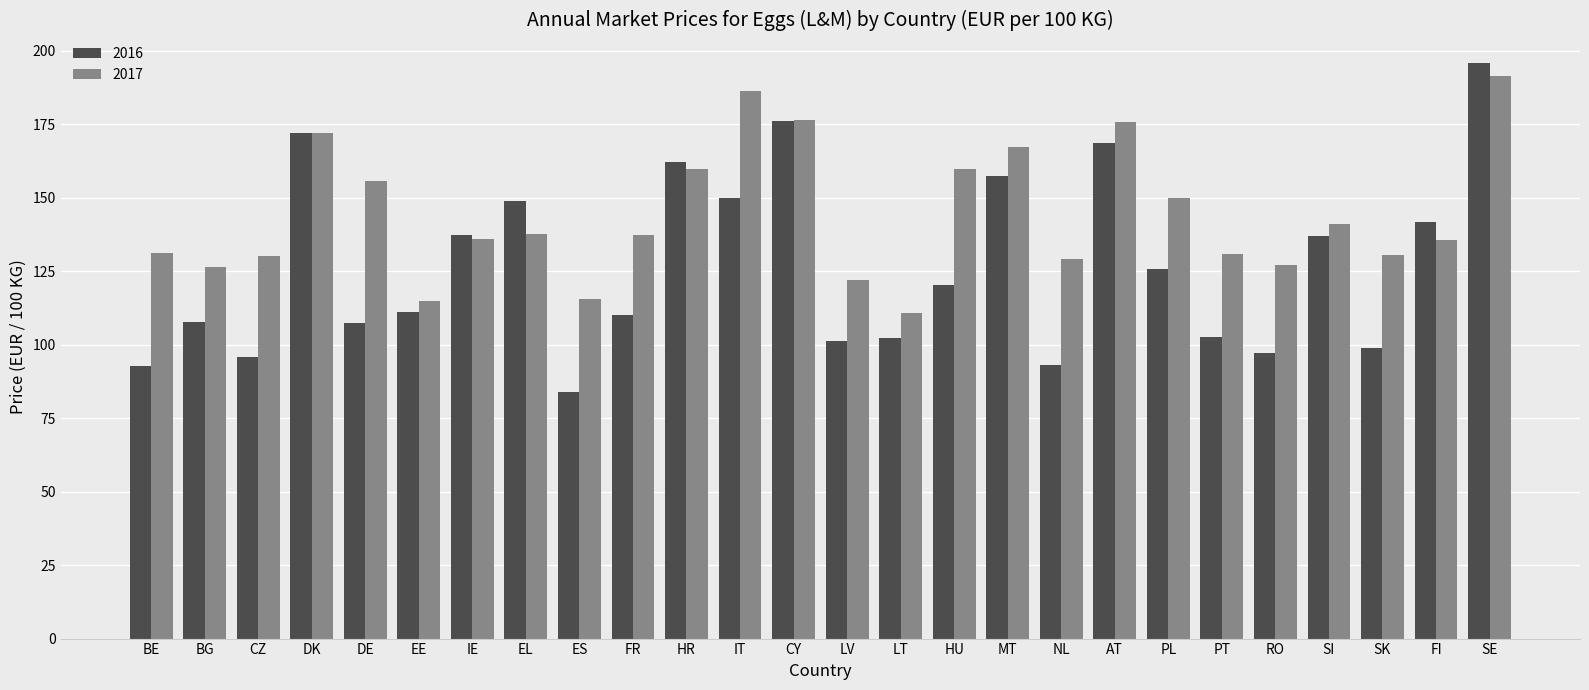

What is the difference between the 2017 values at HU and FI?

24.4